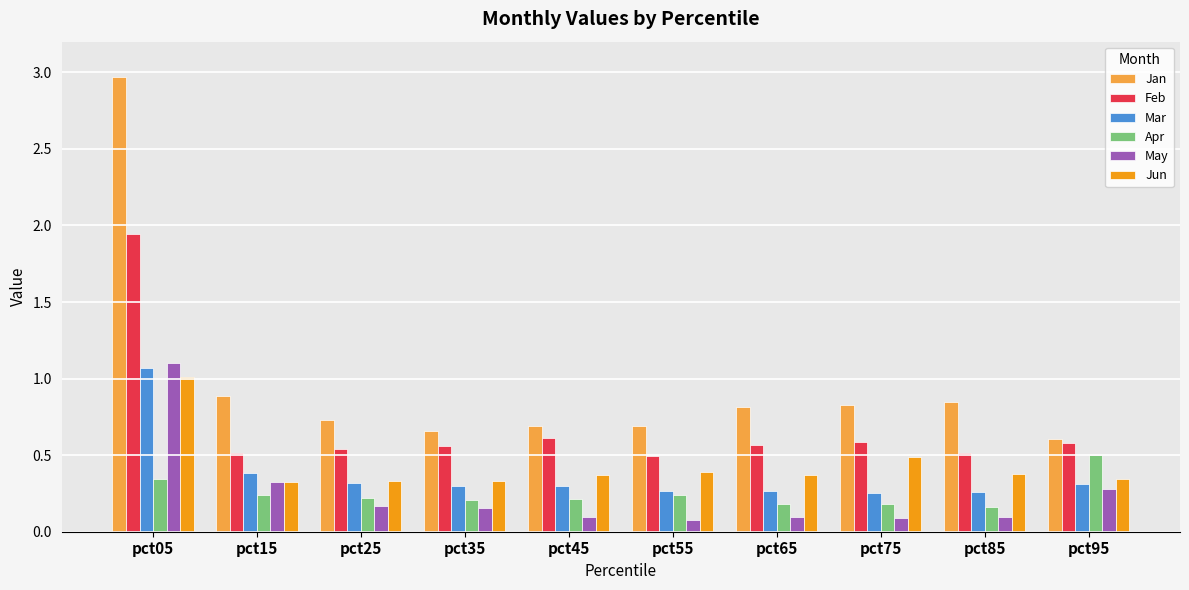

The Jan series shows 1.3 at pct65. True or false?

False